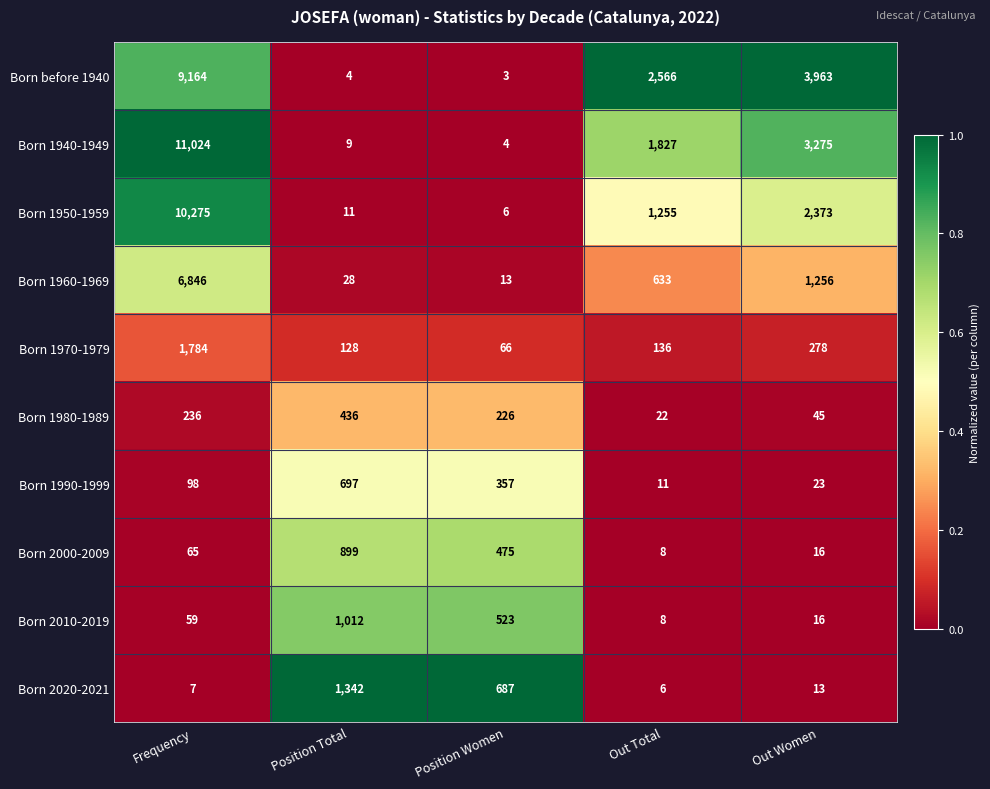

What is the maximum value shown in the chart?

11024